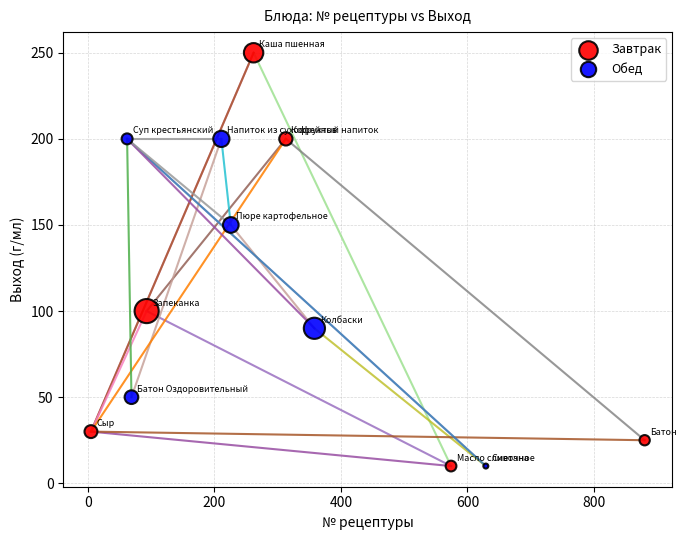

Which series contains the highest Y value?

Завтрак